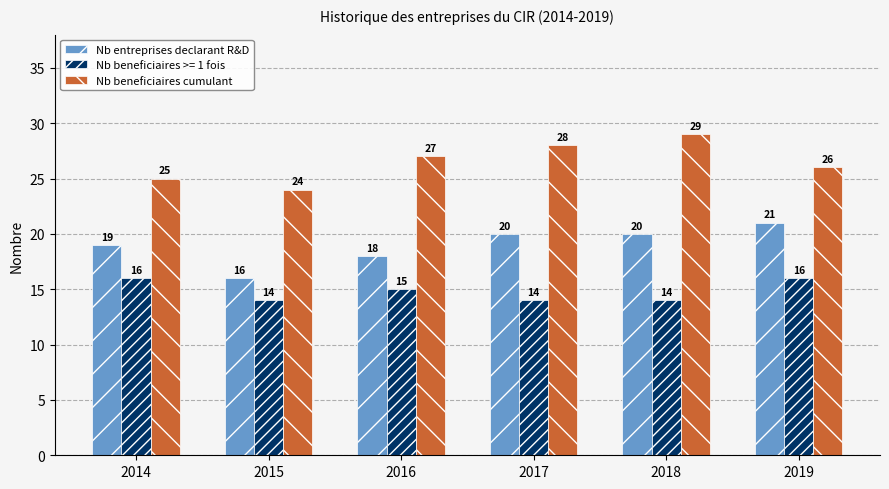

How many categories are shown in the chart?

6